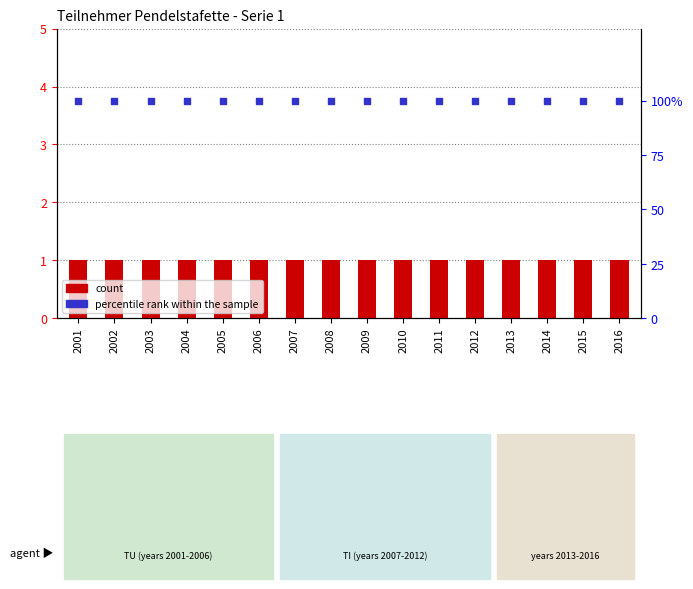

At which category is the sum across all series the highest?

2001